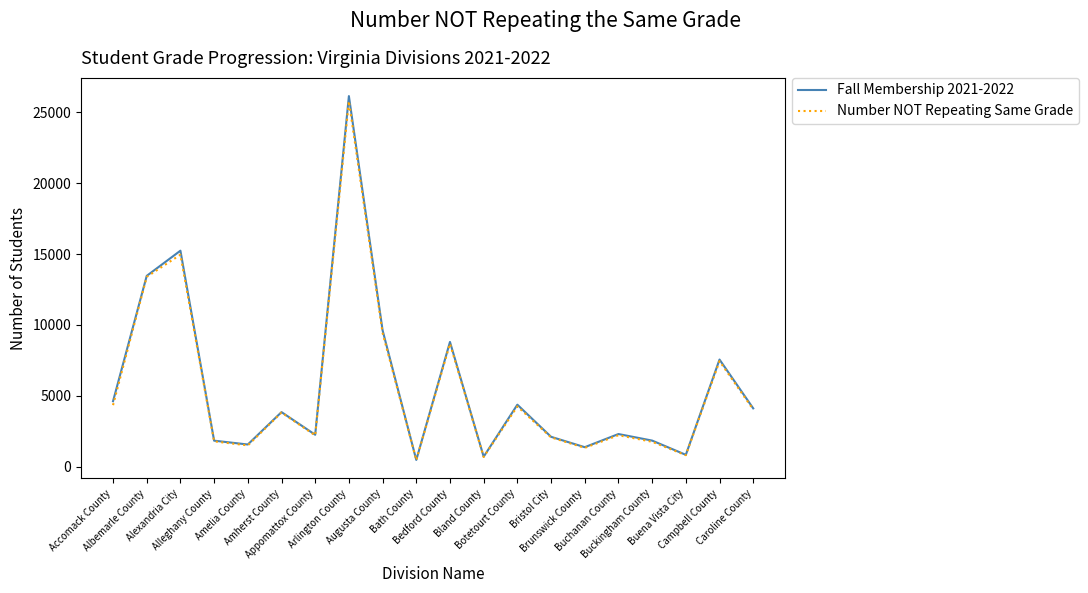

What is the average value of the Fall Membership 2021-2022 series?

5658